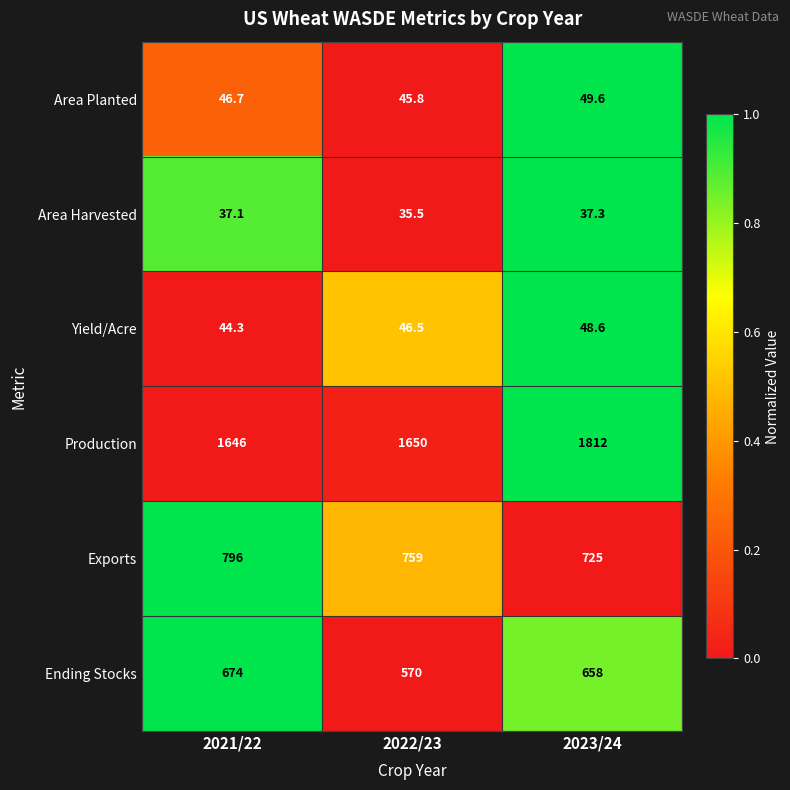

The Area Planted series shows 74.5 at 2021/22. True or false?

False